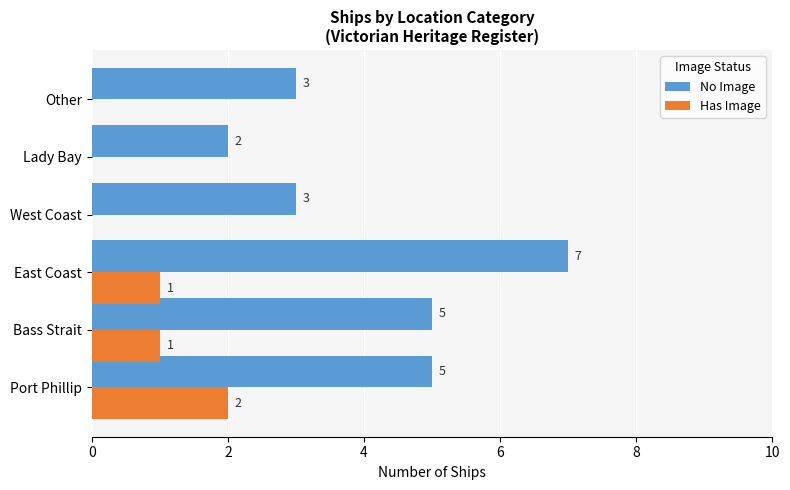

What is the approximate value of No Image at Port Phillip?

5